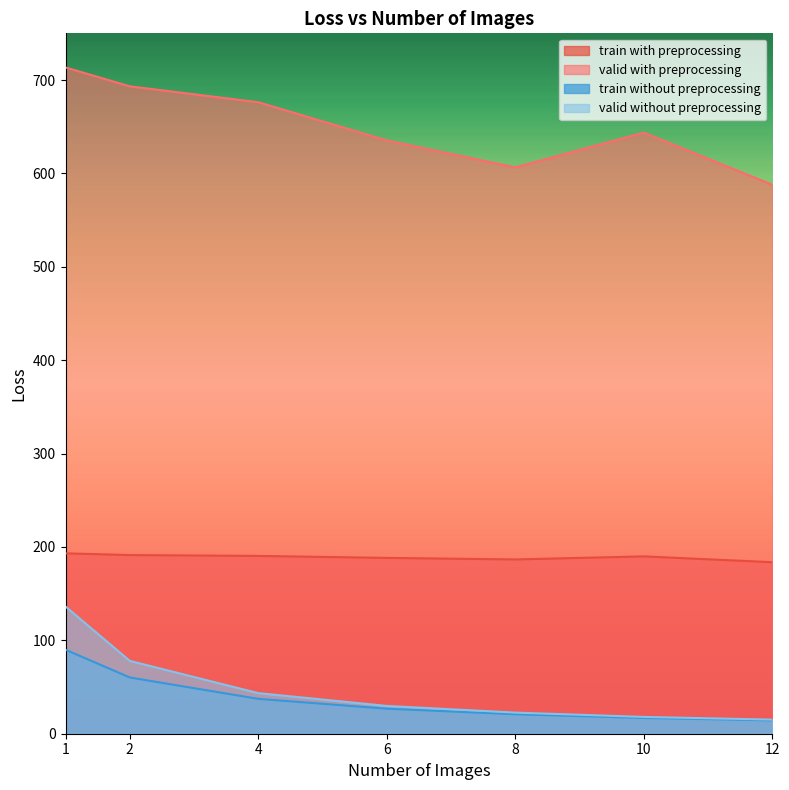

How many lines are shown in the chart?

4